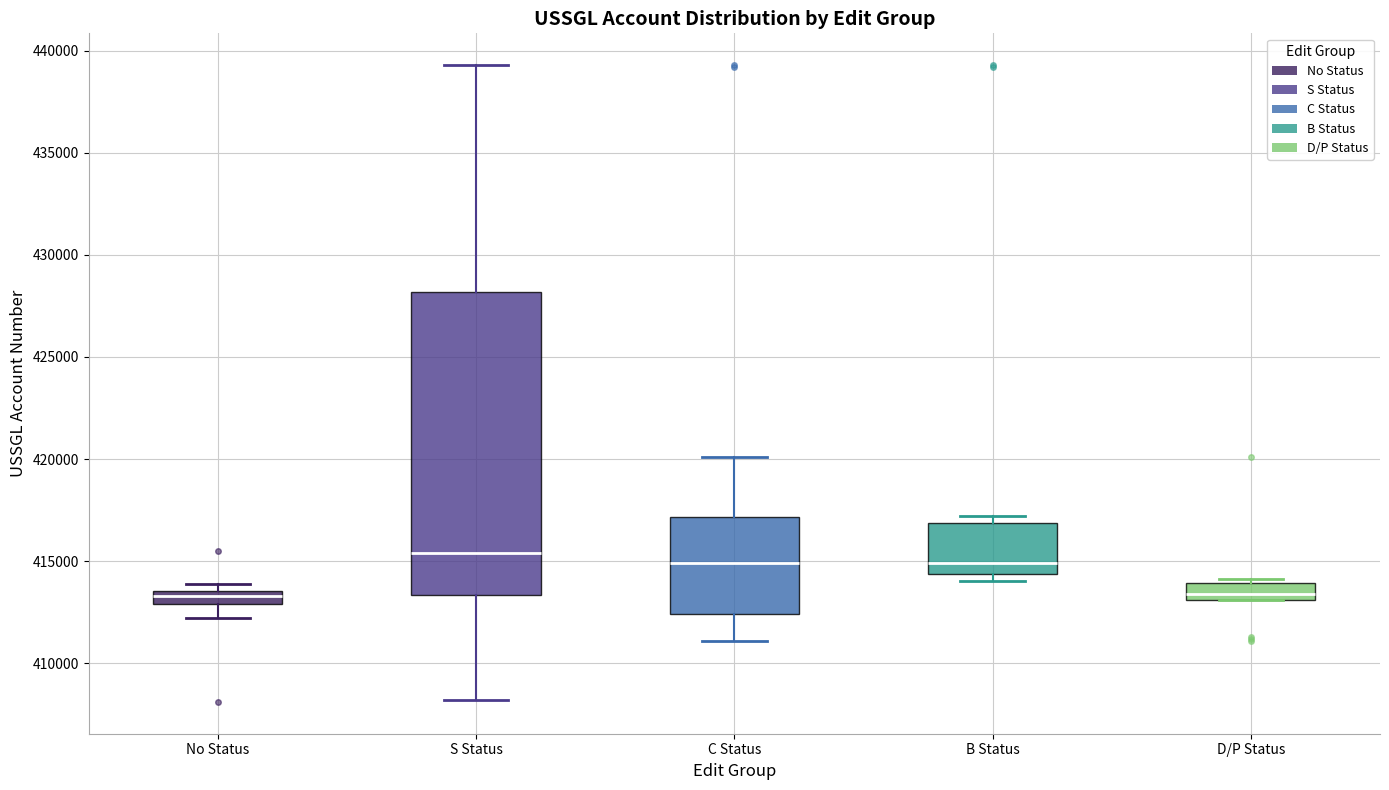

Comparing the boxes themselves (not the whiskers), which one is the tallest?

S Status